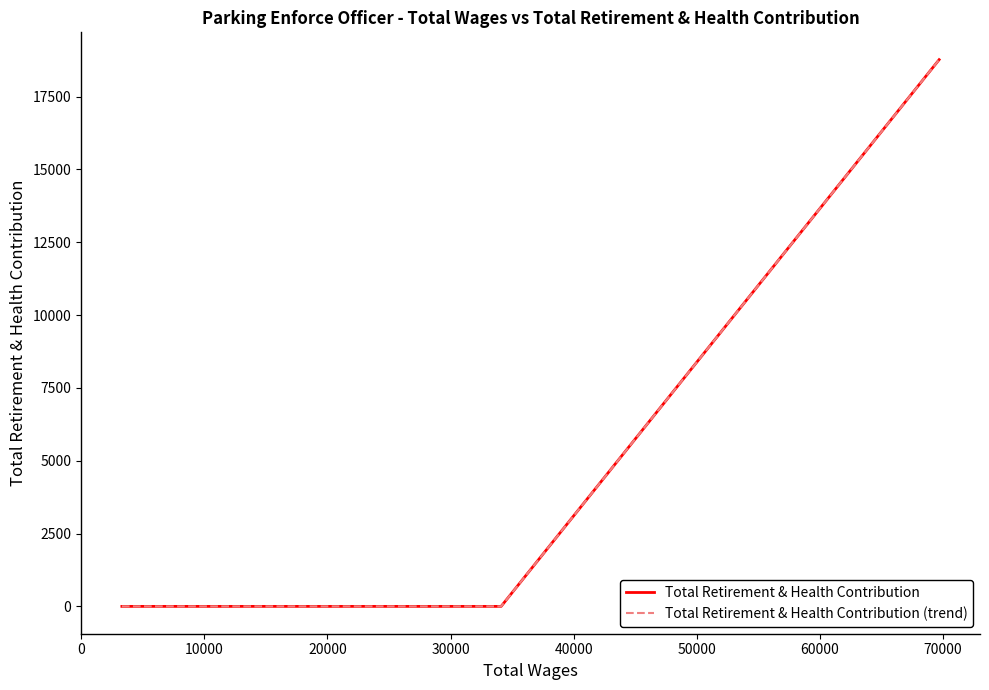

What is the difference between the maximum and second lowest values in the Total Retirement & Health Contribution (trend) series?

18766